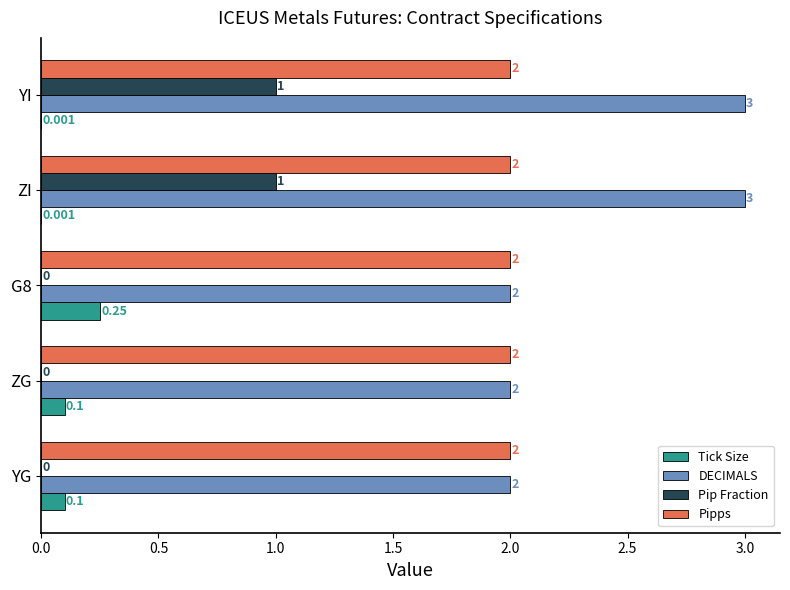

How many DECIMALS values are between 2 and 3?

5